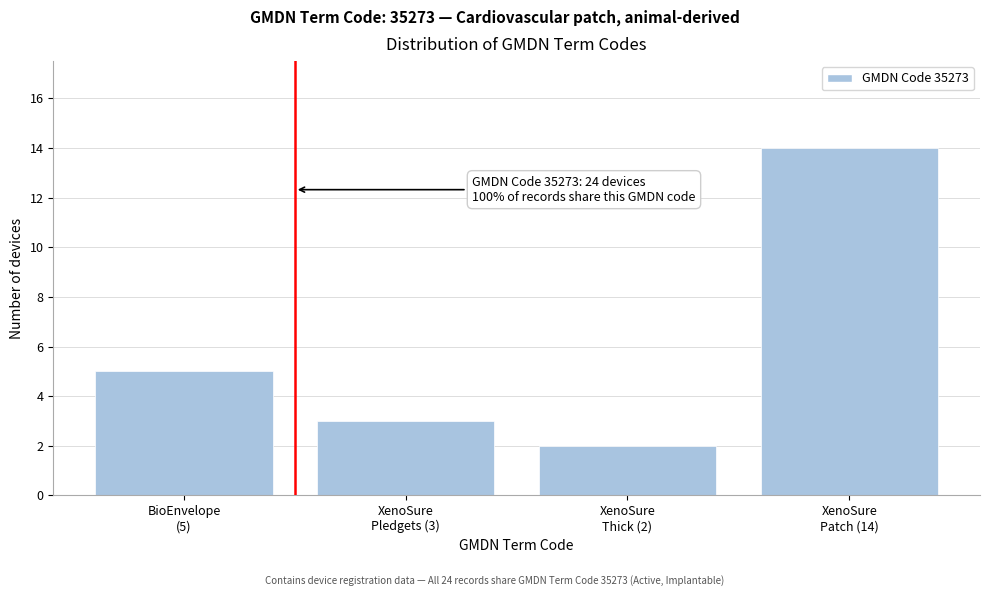

Reading left to right, transcribe all the data shown in this chart.

5	3	2	14